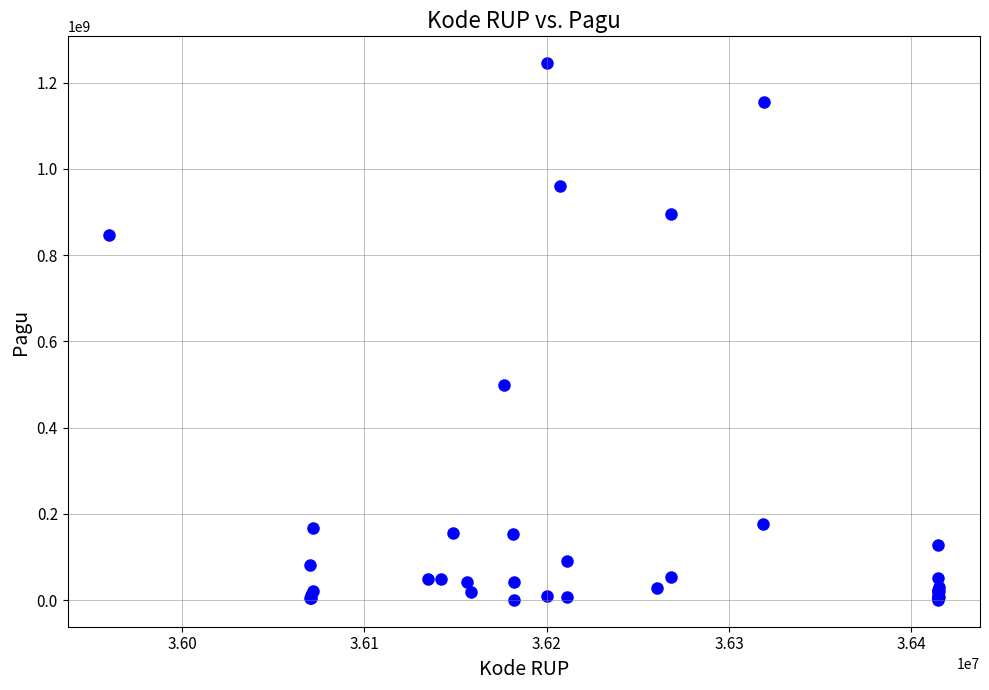

What Y value in the scatter plot is closest to 622840000?

499932000